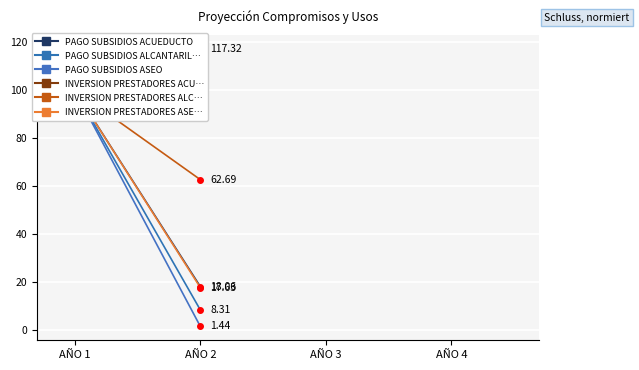

What is the total value across all series at AÑO 1?

600.0